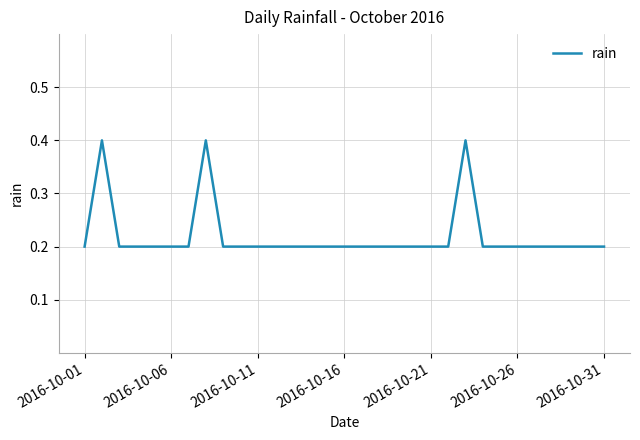

What is the maximum value shown in the chart?

0.4